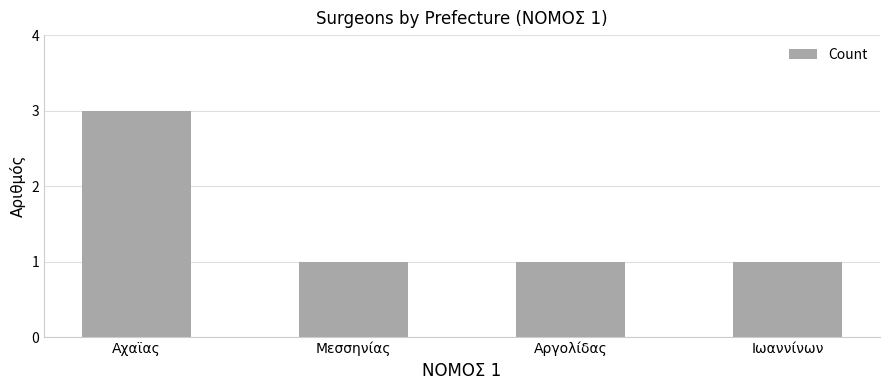

What position from the left is Ιωαννίνων?

4